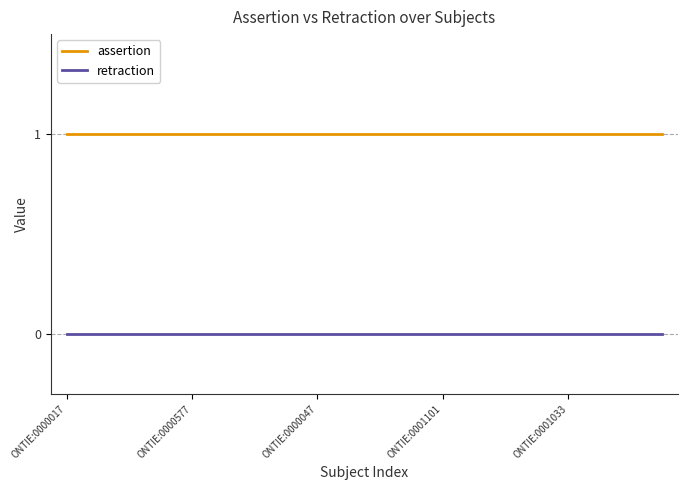

Reading left to right, transcribe all the data shown in this chart.

assertion: 1	1	1	1	1	1	1	1	1	1	1	1	1	1	1	1	1	1	1	1
retraction: 0	0	0	0	0	0	0	0	0	0	0	0	0	0	0	0	0	0	0	0